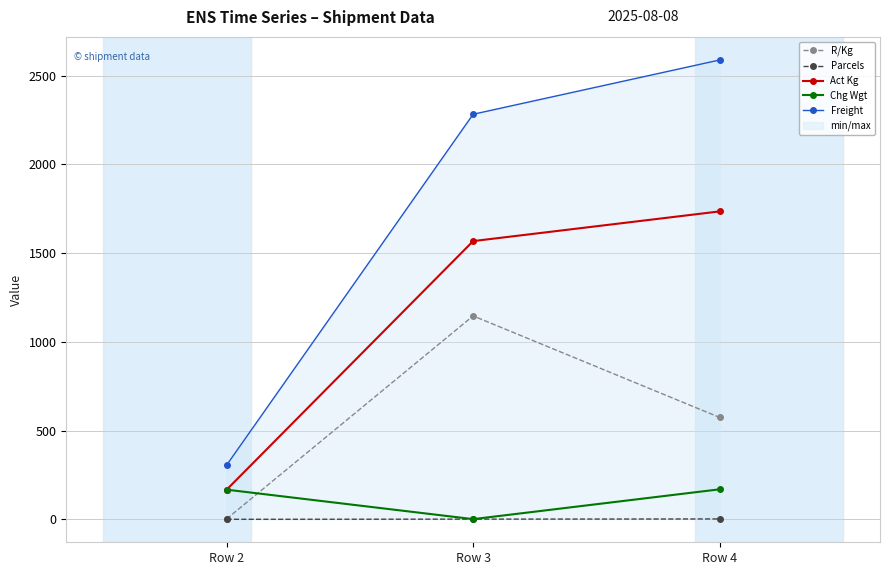

Rank the series by their maximum value, from lowest to highest.

Parcels, Chg Wgt, R/Kg, Act Kg, Freight